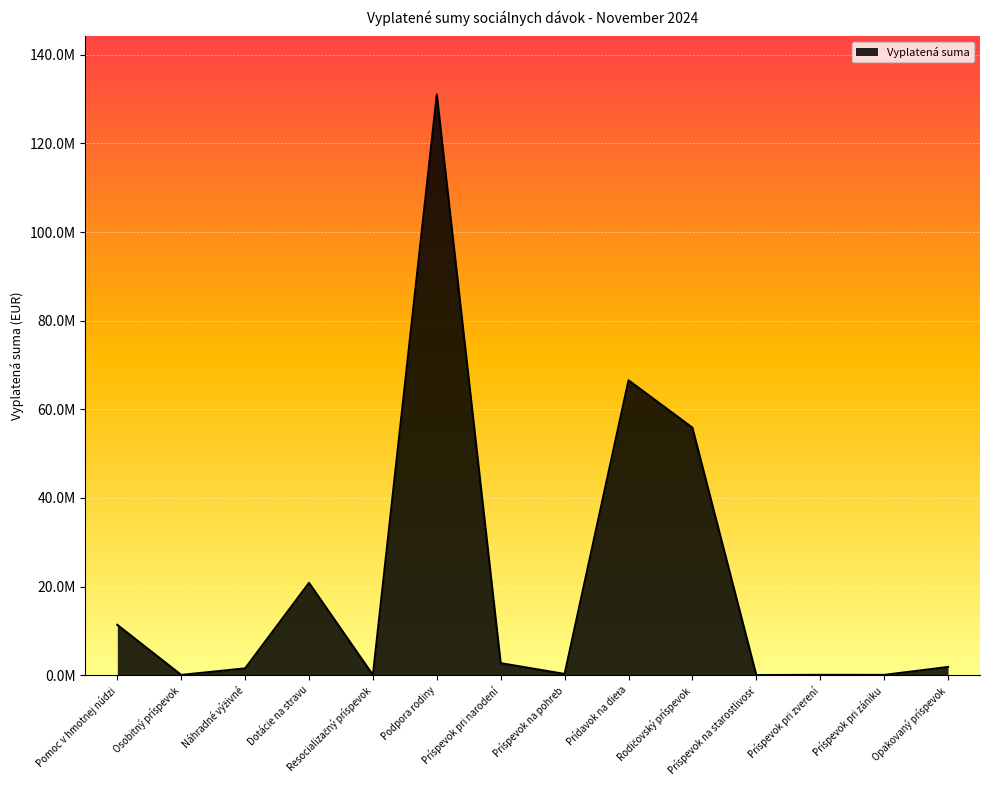

True or false: the data has more than 1 interior local peaks.

True